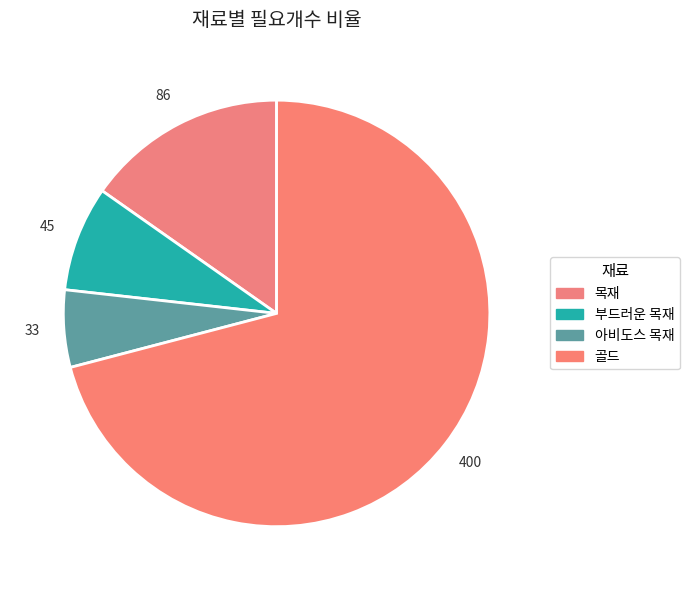

What is the majority slice?

골드